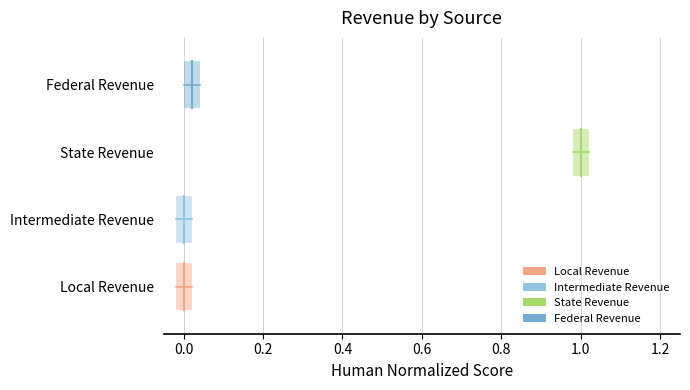

The value of Local Revenue at 0.0 is 0.6. True or false?

False